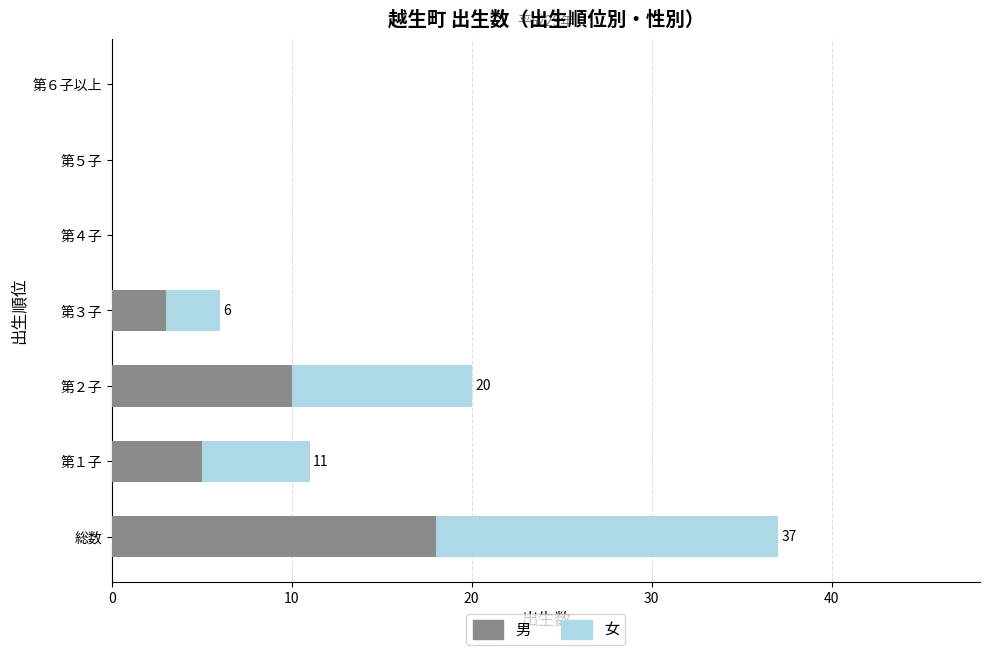

What is the sum of all 男 values?

36